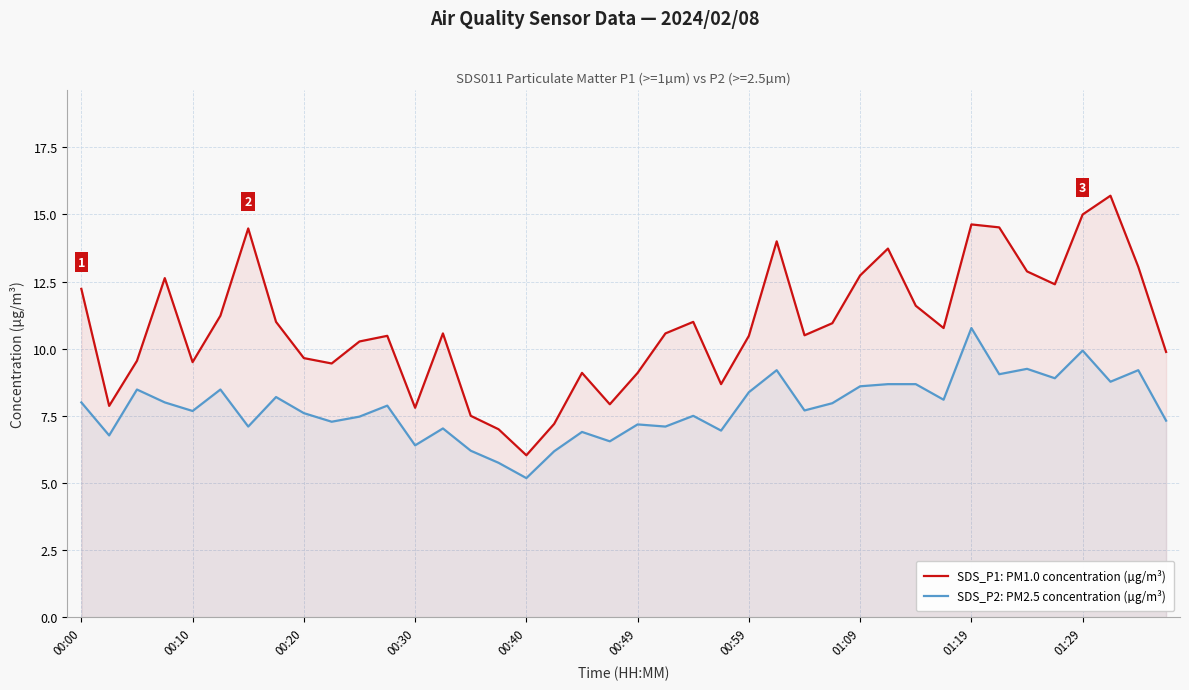

Where does the SDS_P2: PM2.5 concentration (µg/m³) series first go above 7?

00:00